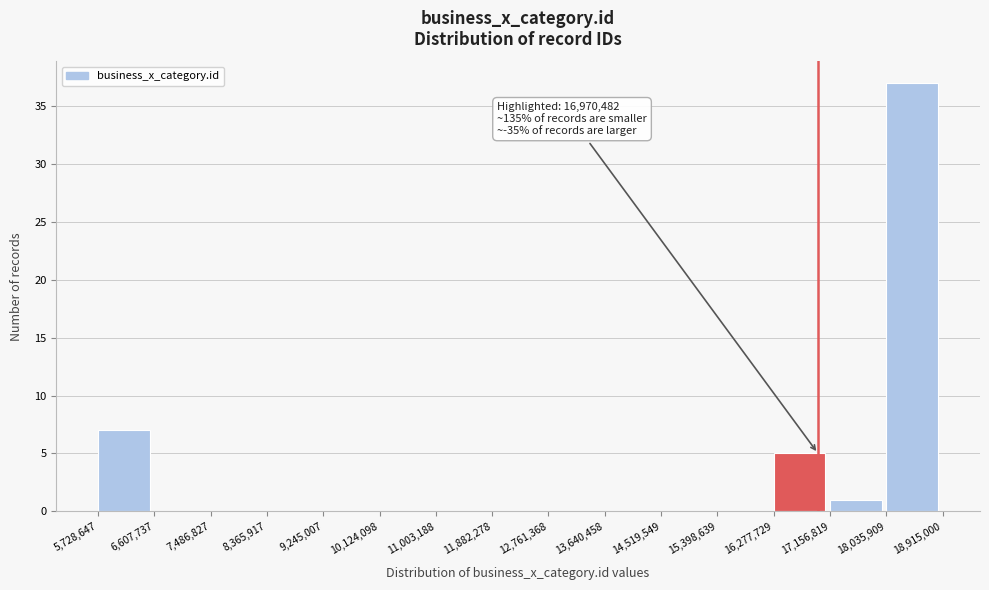

Over which range of the x-axis is the bar tallest?

18,035,909 to 18,915,000